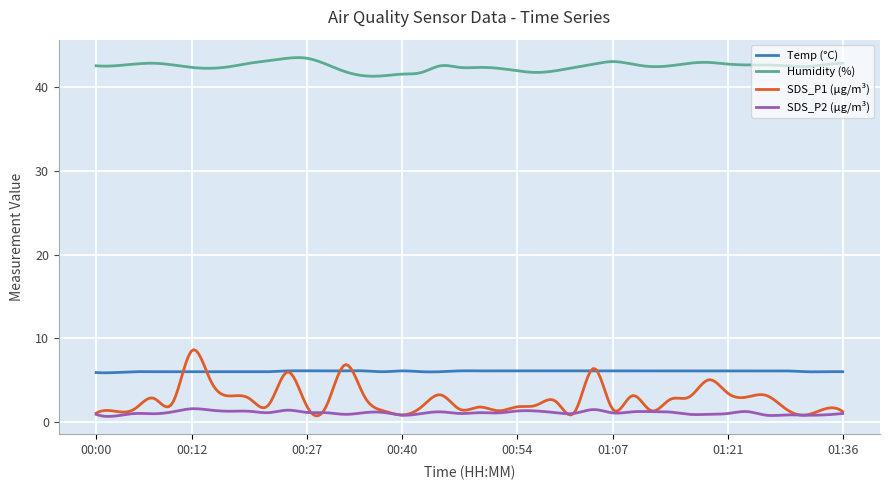

True or false: Temp (°C) and Humidity (%) cross at least once.

False